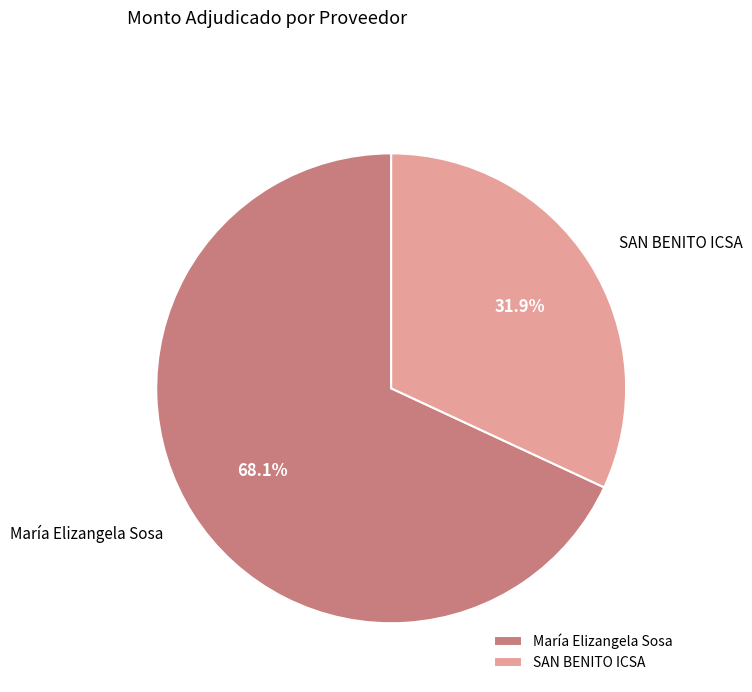

Rank the categories by value from highest to lowest.

María Elizangela Sosa, SAN BENITO ICSA